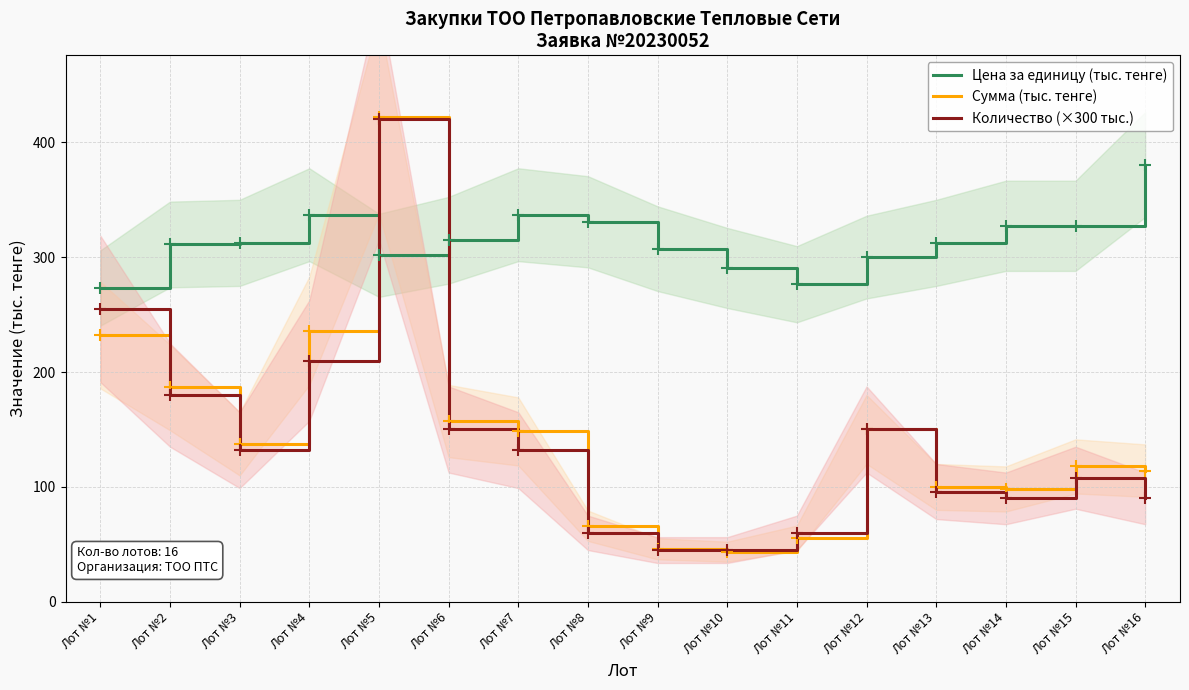

What is the sum of the Количество (×300 тыс.) values at Лот №15 and Лот №5?

528.0